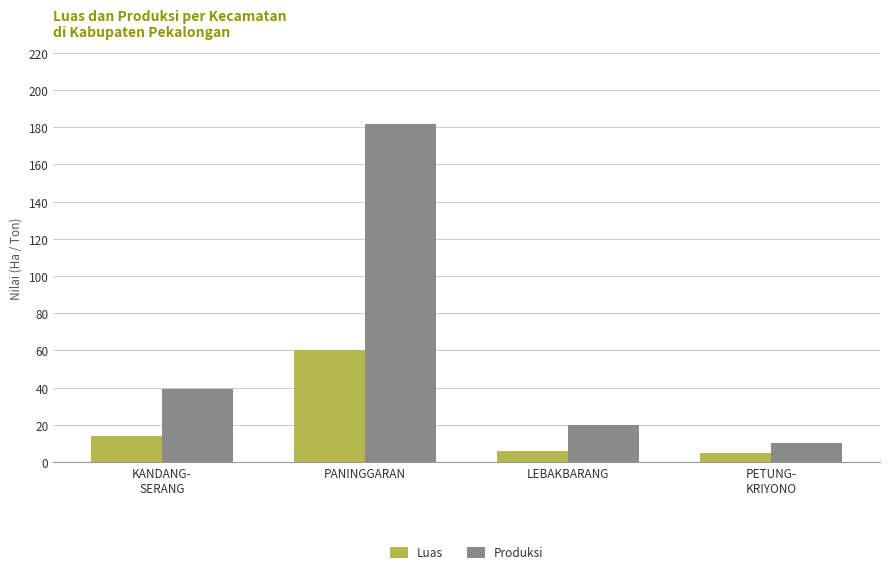

What is the difference between the highest and lowest values at PANINGGARAN?

122.0